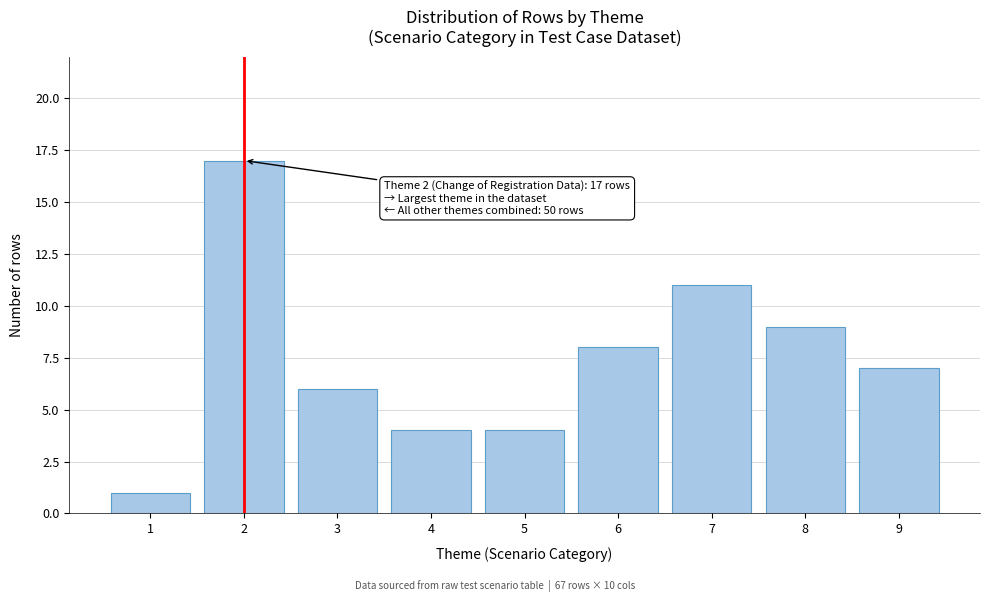

Reading left to right, list all the values displayed in this chart.

1=1	2=17	3=6	4=4	5=4	6=8	7=11	8=9	9=7